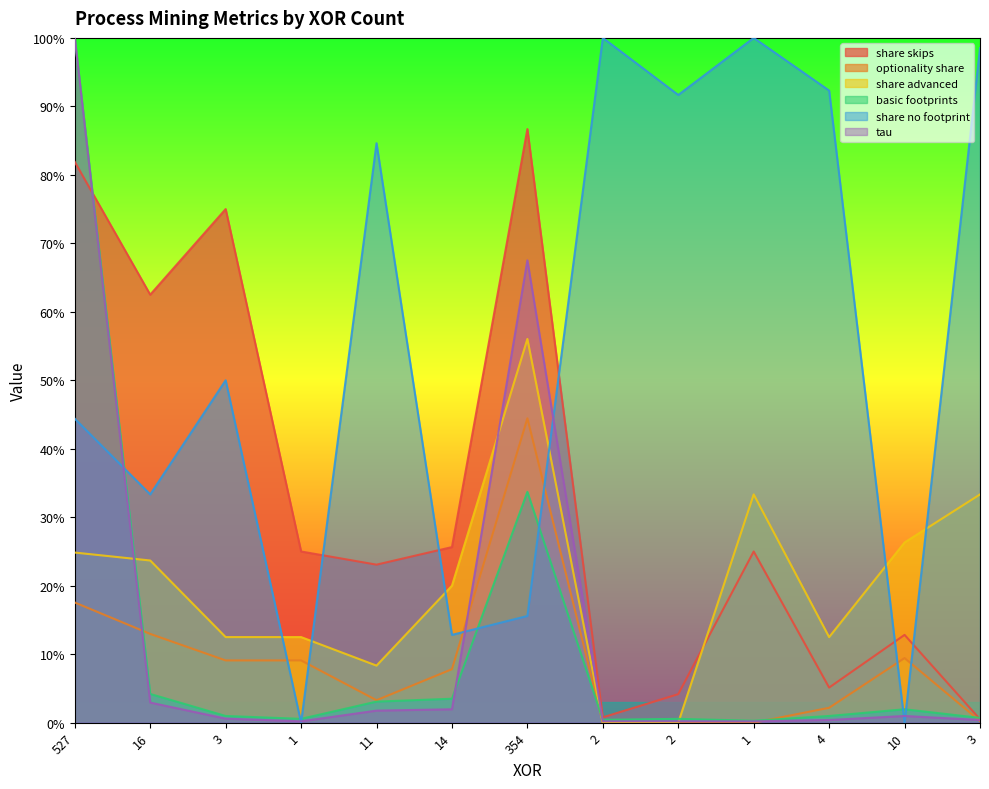

What is the approximate value of share advanced at 1?

0.1